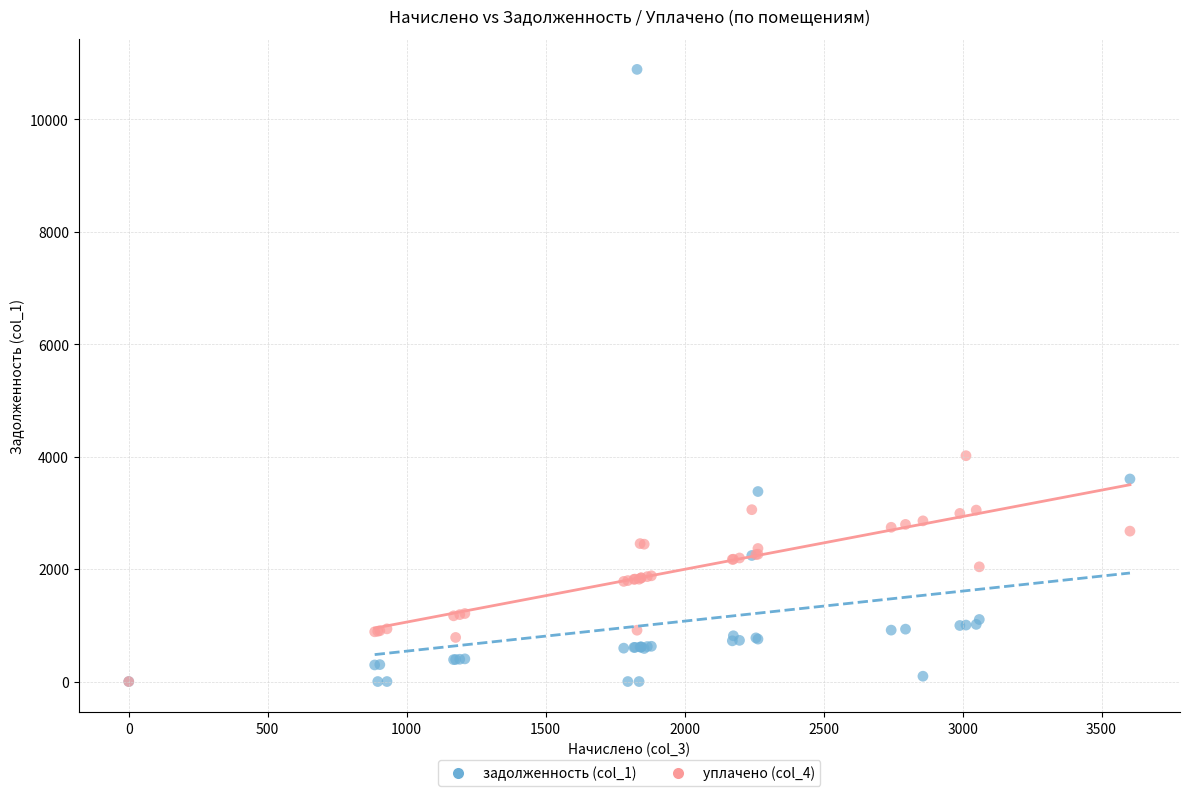

What are all the series names shown in the legend?

задолженность (col_1), уплачено (col_4)